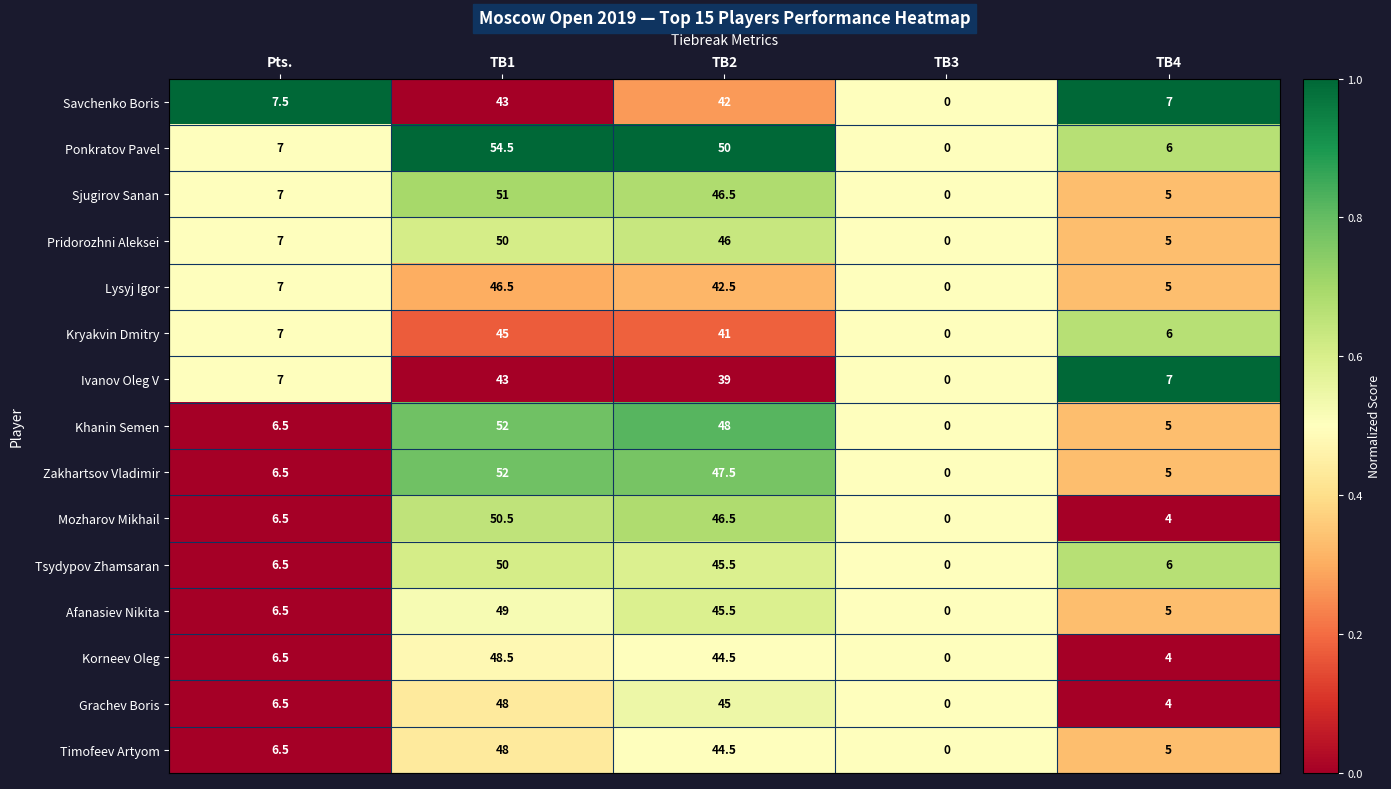

Between Pts. and TB1, which series saw the biggest shift?

Ponkratov Pavel